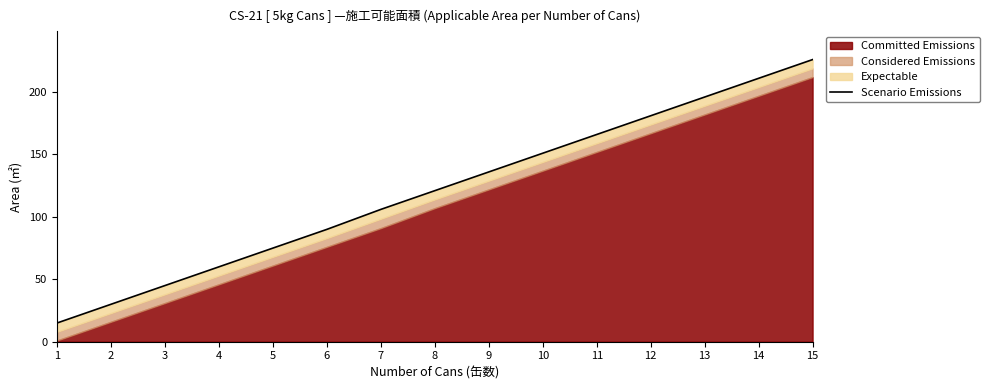

True or false: there are more than 2 points higher than both neighbors.

False